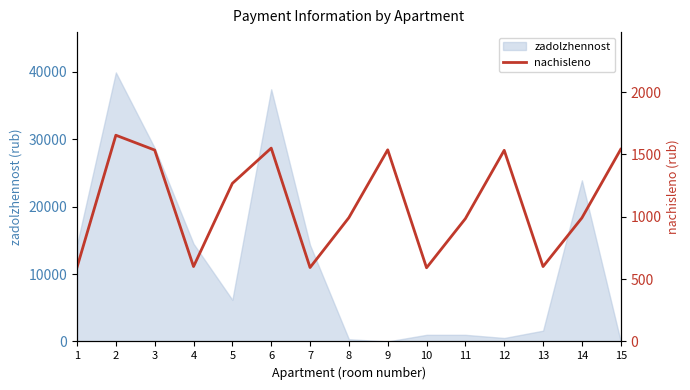

Is it true that the value at 11 is 1444.9?

False